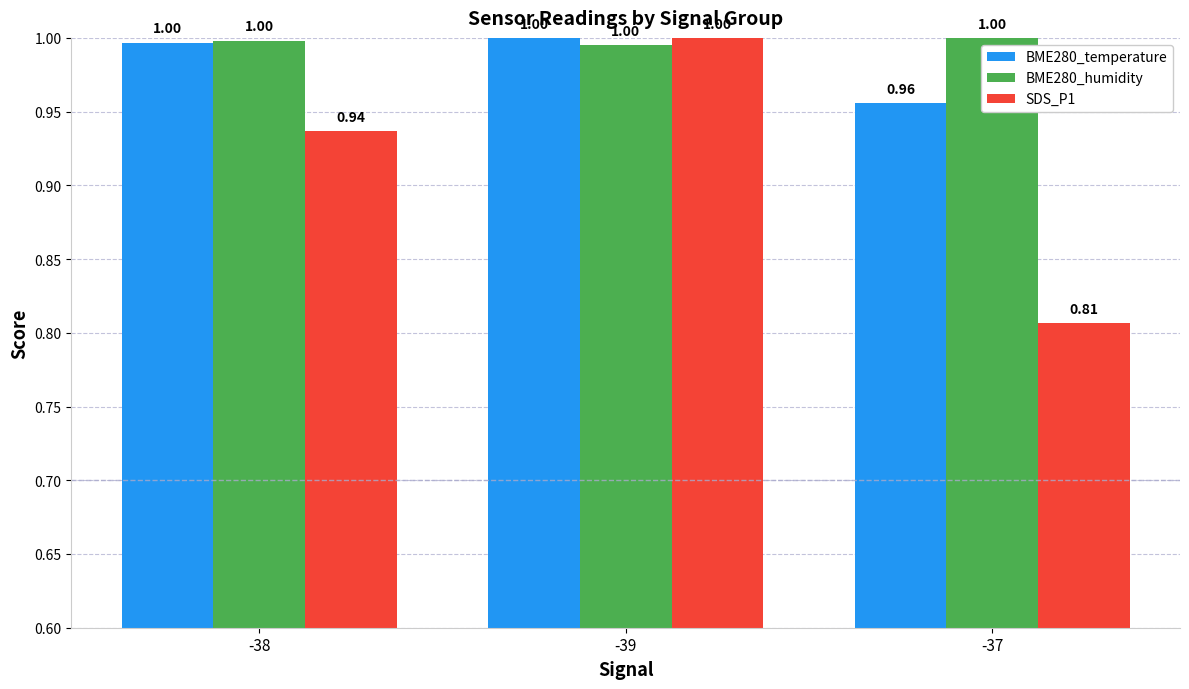

What position from the right is -37?

1